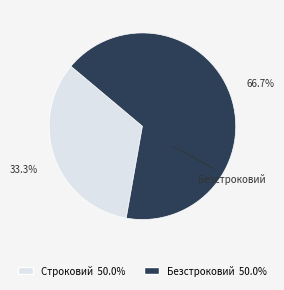

Which category has the biggest portion of the pie?

Безстроковий